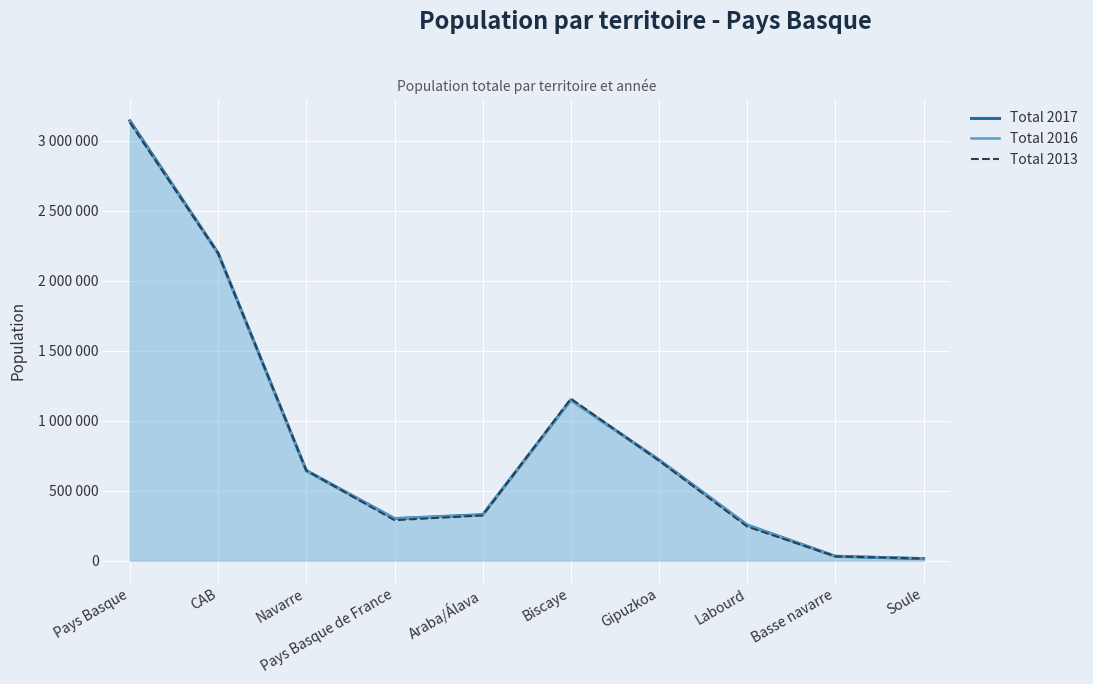

At how many categories does at least one series exceed 1710234?

2